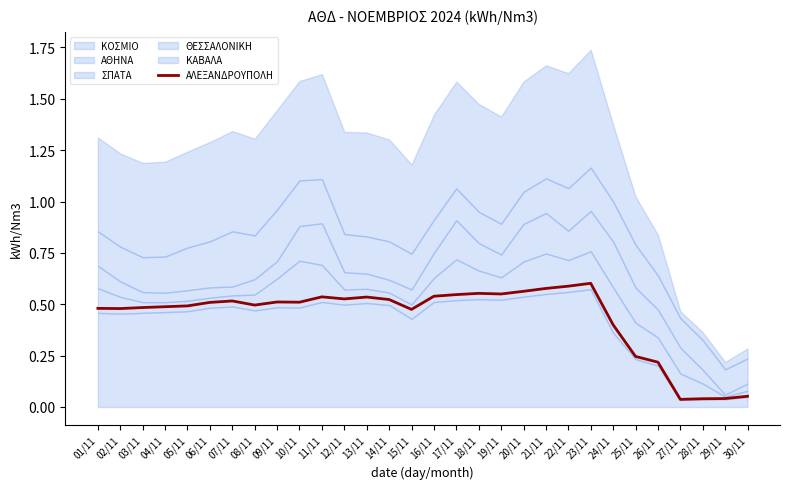

At which label is the value closest to 0?

27/11